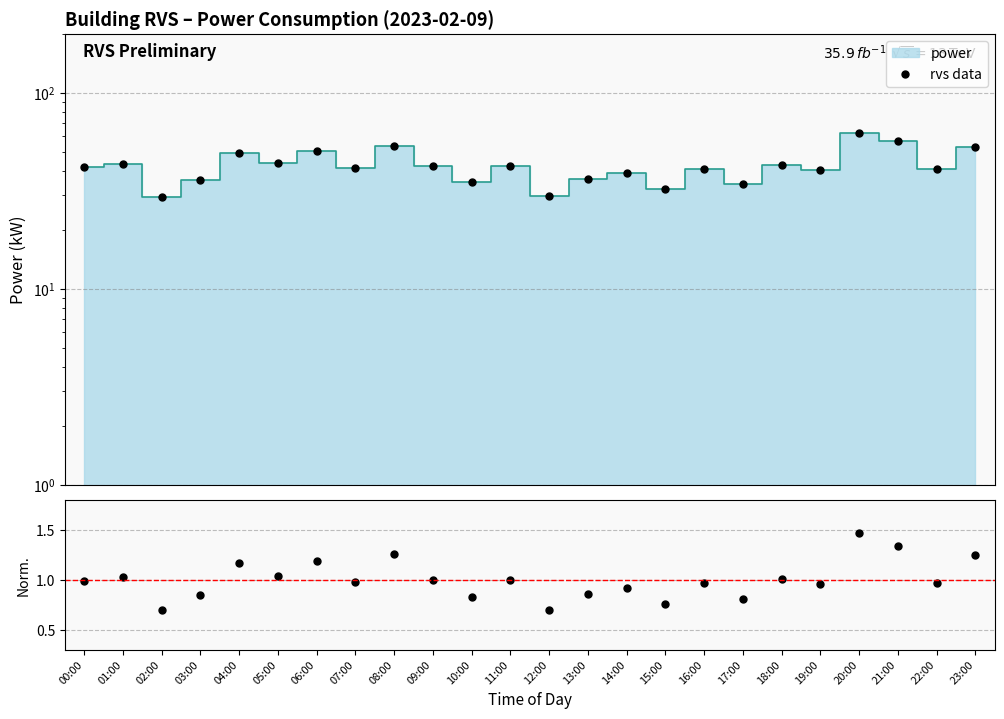

Rank the categories by value from lowest to highest.

02:00, 12:00, 15:00, 17:00, 10:00, 03:00, 13:00, 14:00, 19:00, 16:00, 22:00, 07:00, 00:00, 11:00, 09:00, 18:00, 01:00, 05:00, 04:00, 06:00, 23:00, 08:00, 21:00, 20:00